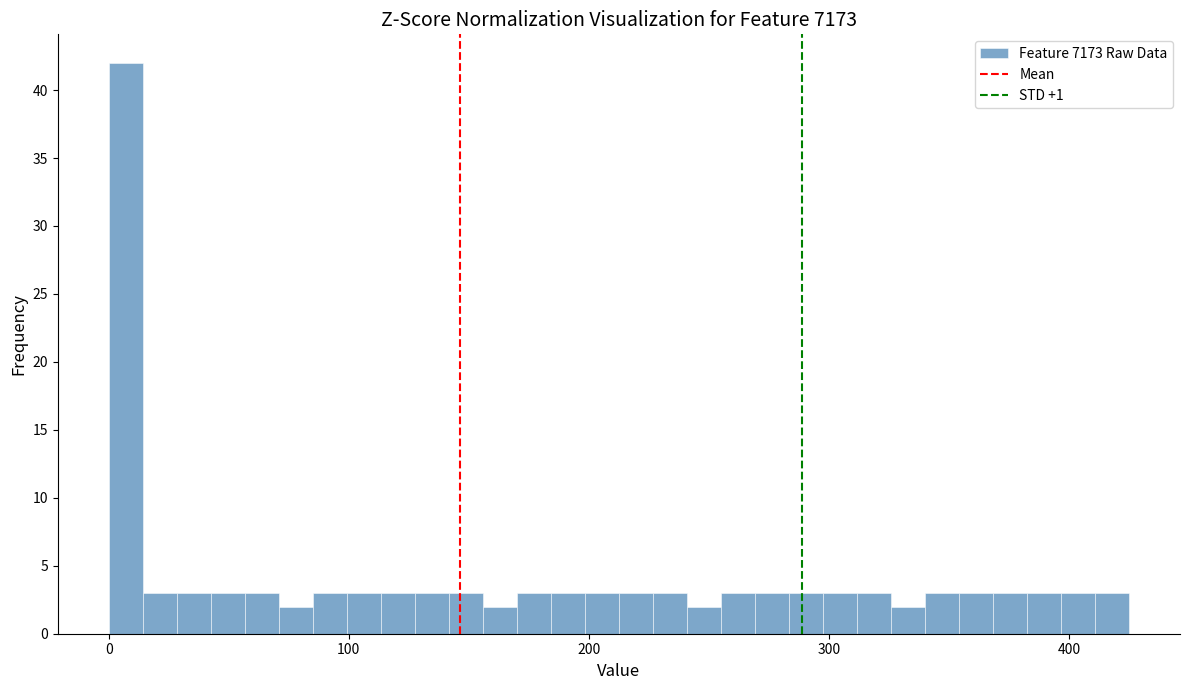

Read against the x-axis, roughly where is the centre of the tallest bar?

10